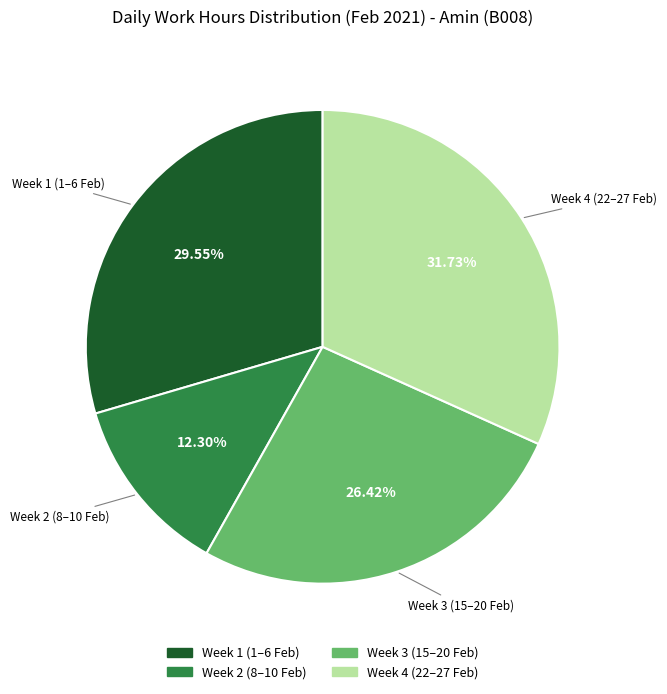

Is there any slice that represents more than half of the pie?

No